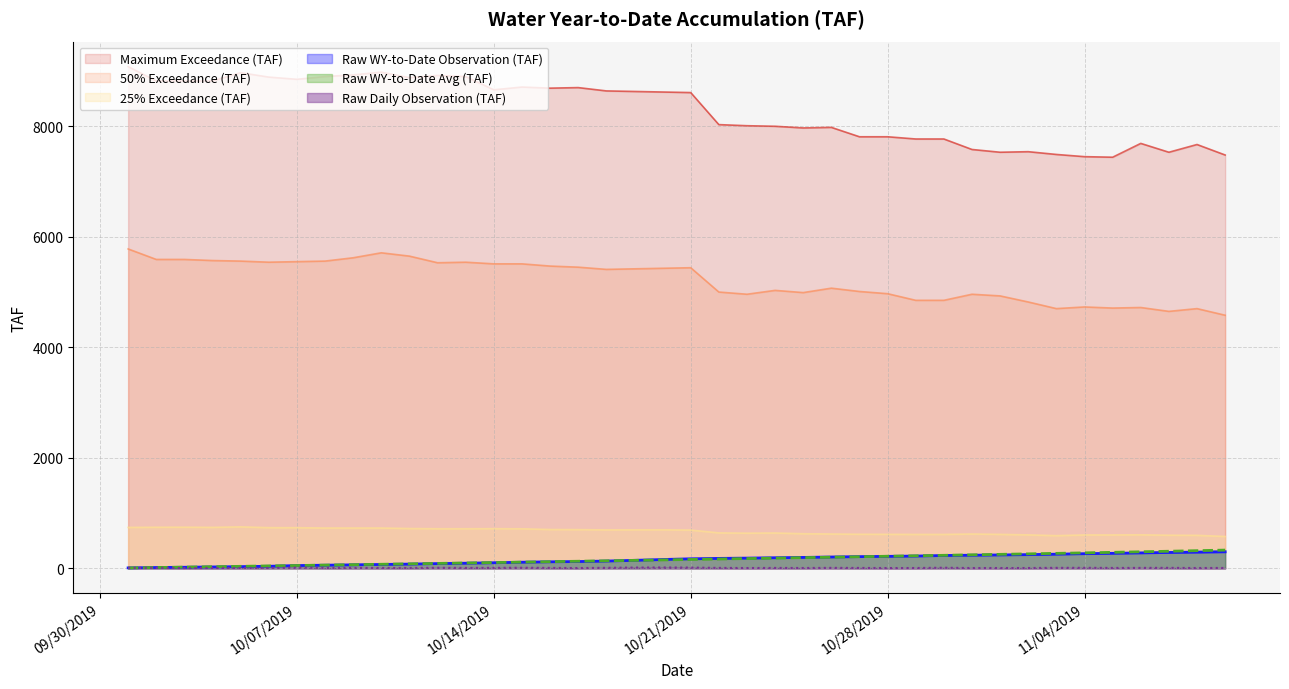

Which series has the largest range (max minus min)?

Maximum Exceedance (TAF)